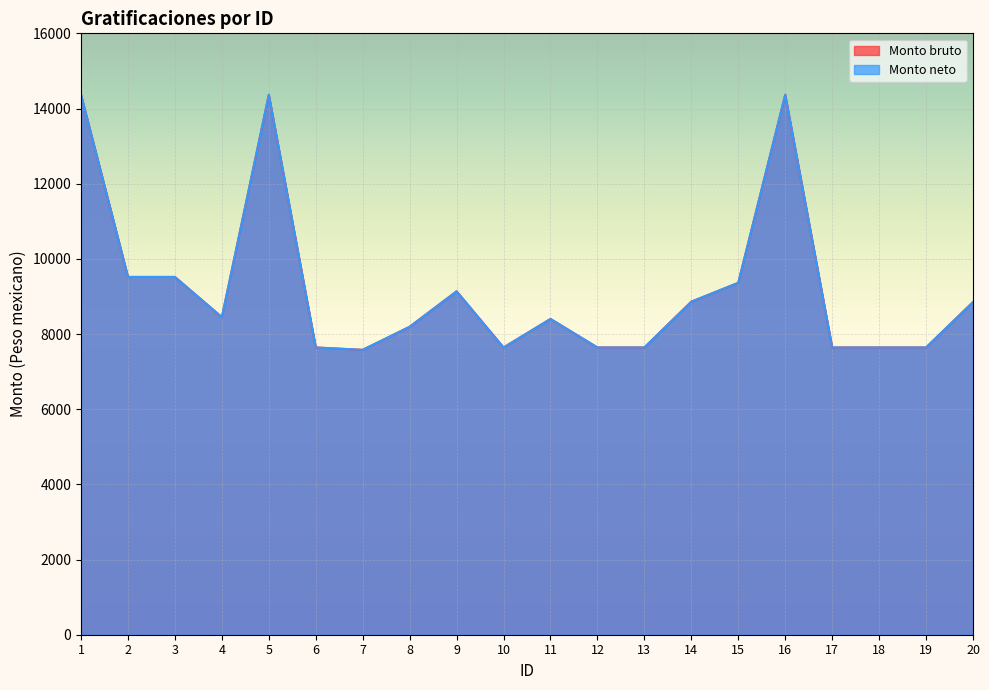

Rank the series by their maximum value, from highest to lowest.

Monto bruto, Monto neto